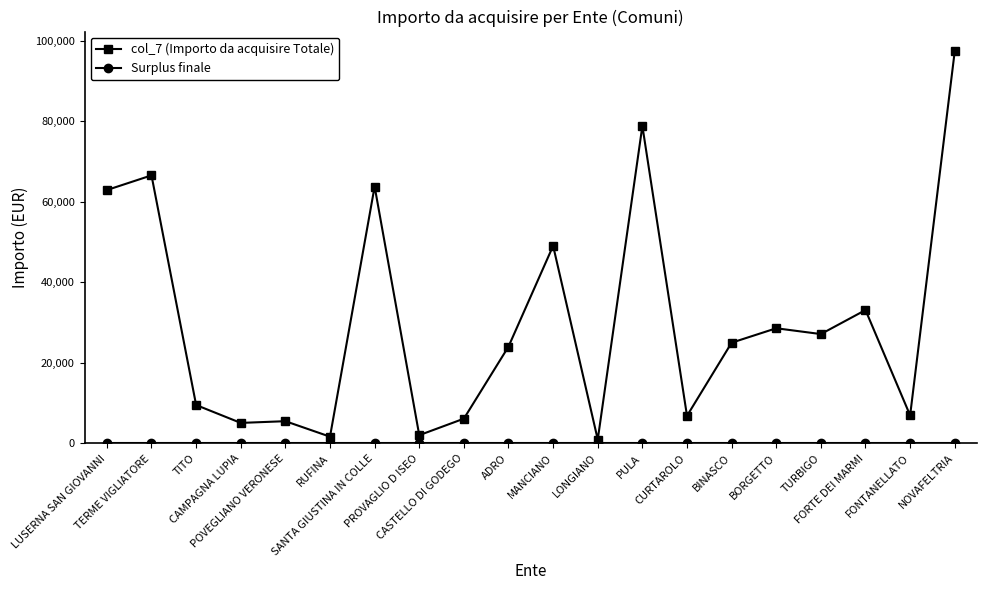

Which series has the largest total across all categories?

col_7 (Importo da acquisire Totale)